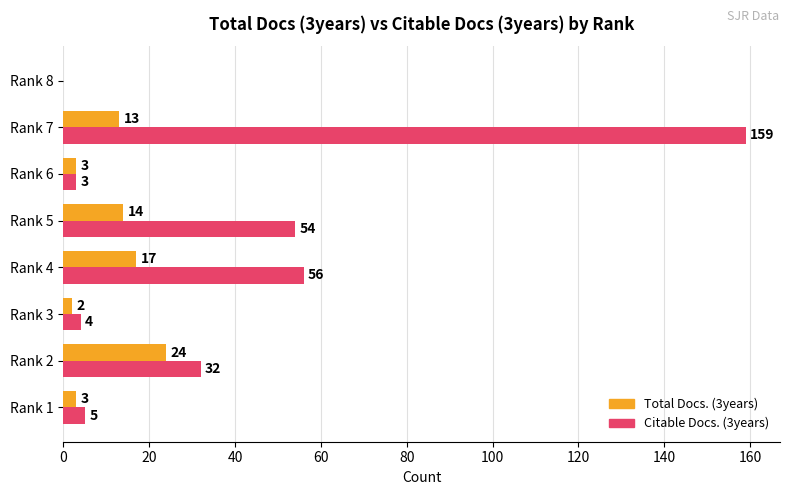

How many data points does each series have?

8